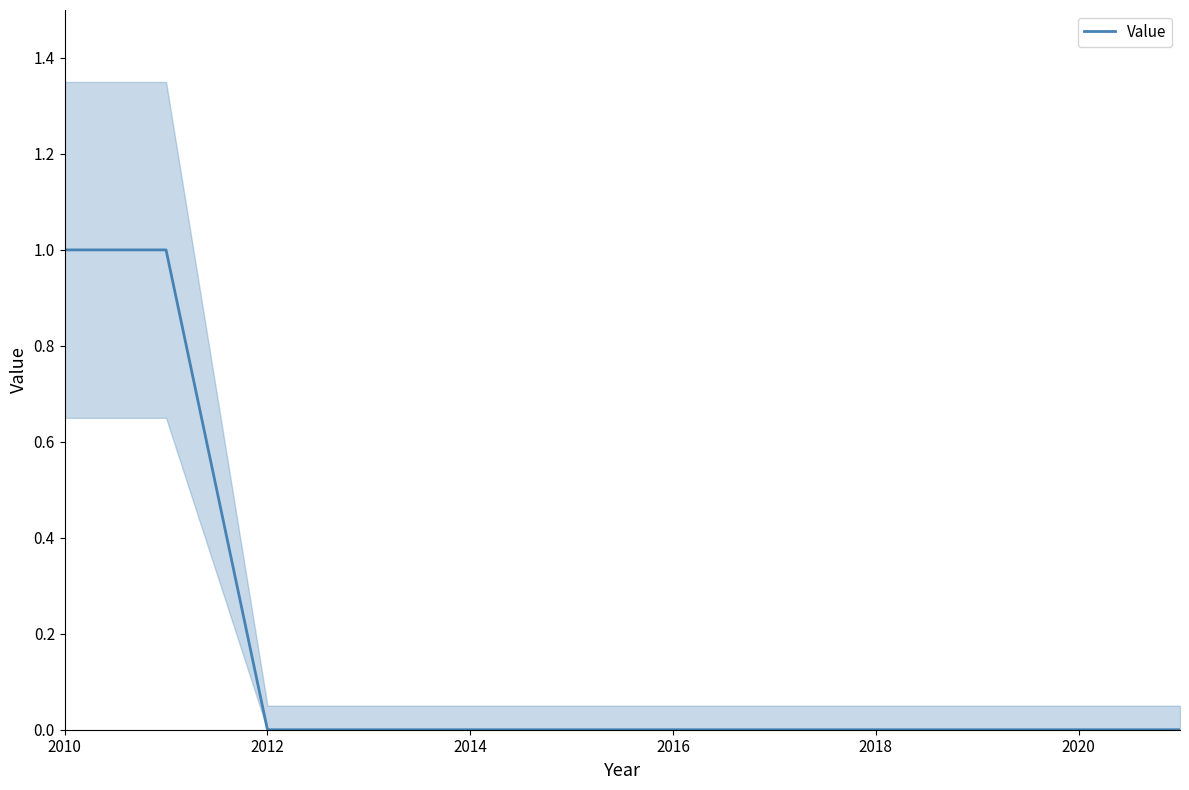

The value of Value at 2016 is 1. True or false?

False